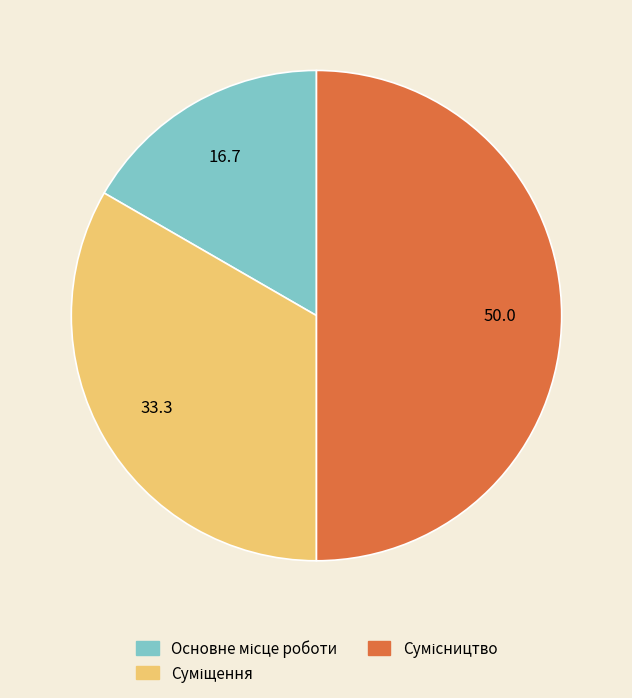

How many segments does this pie chart have?

3